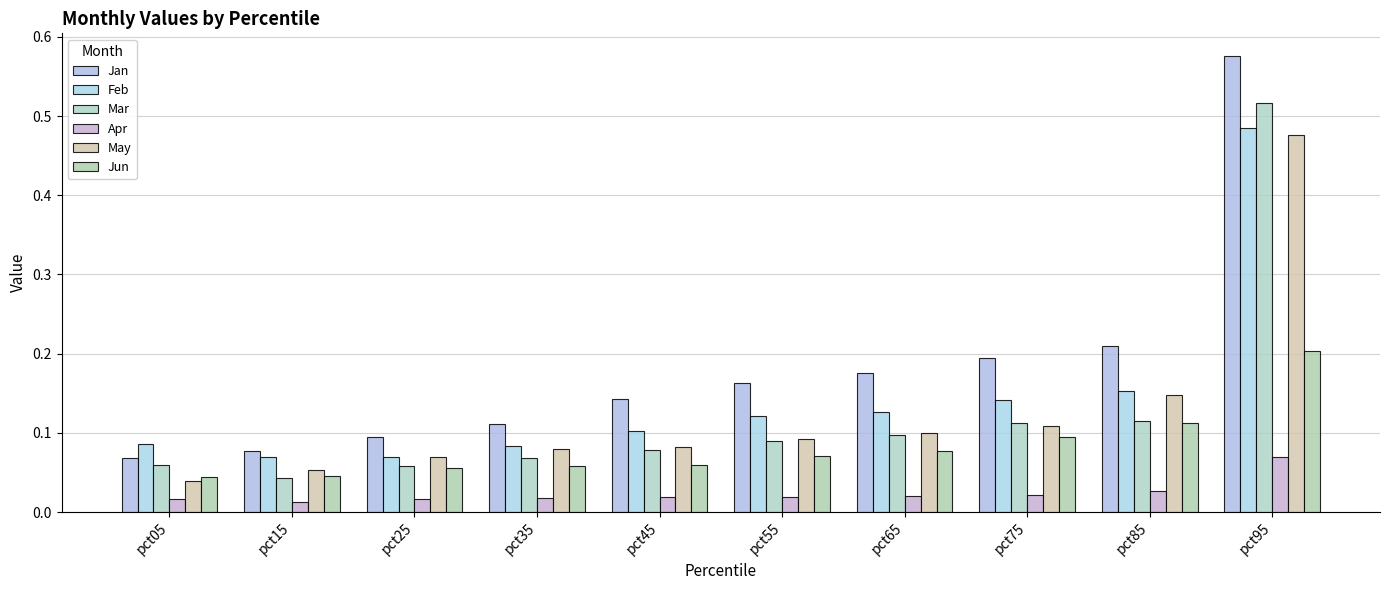

Between pct25 and pct85, which series saw the biggest shift?

Jan